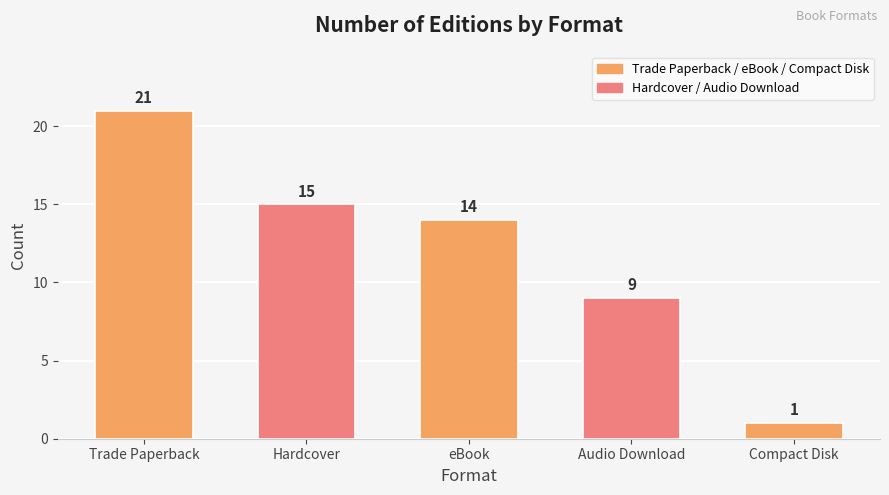

How many series are shown in this chart?

1